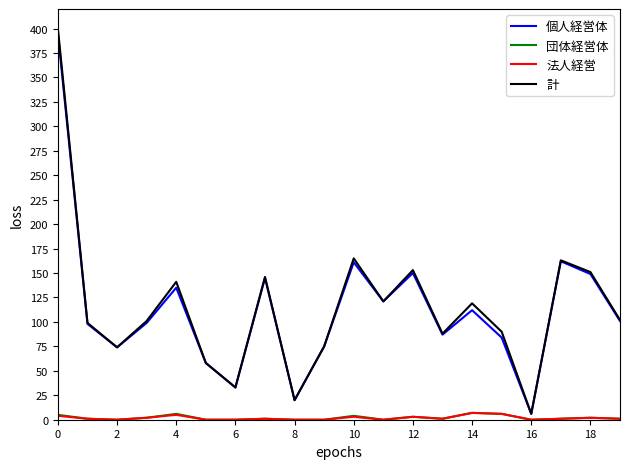

How many 団体経営体 values are between 0 and 4?

16